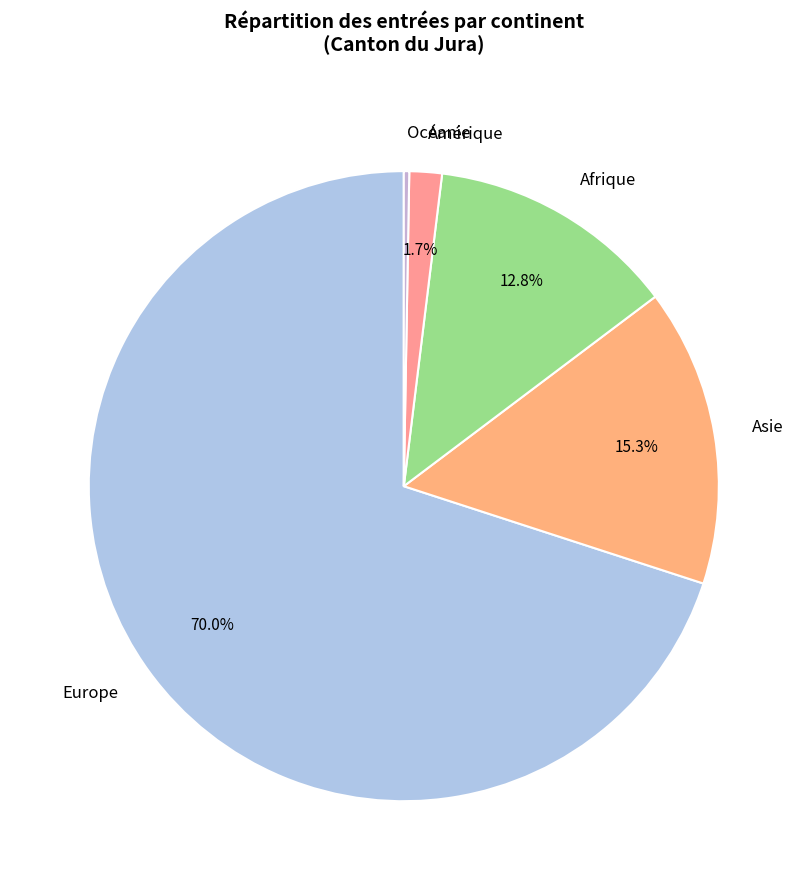

Count the number of slices in the pie.

5